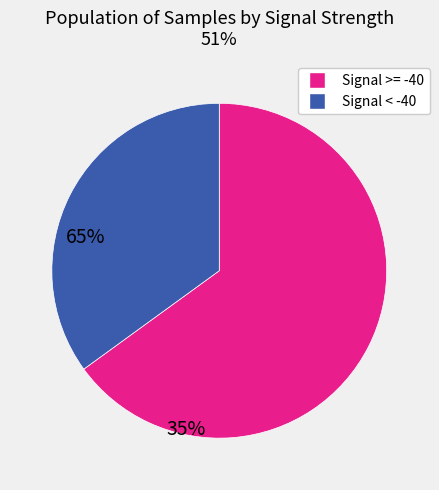

Do Signal < -40 and Signal >= -40 together represent more than half of the pie?

Yes